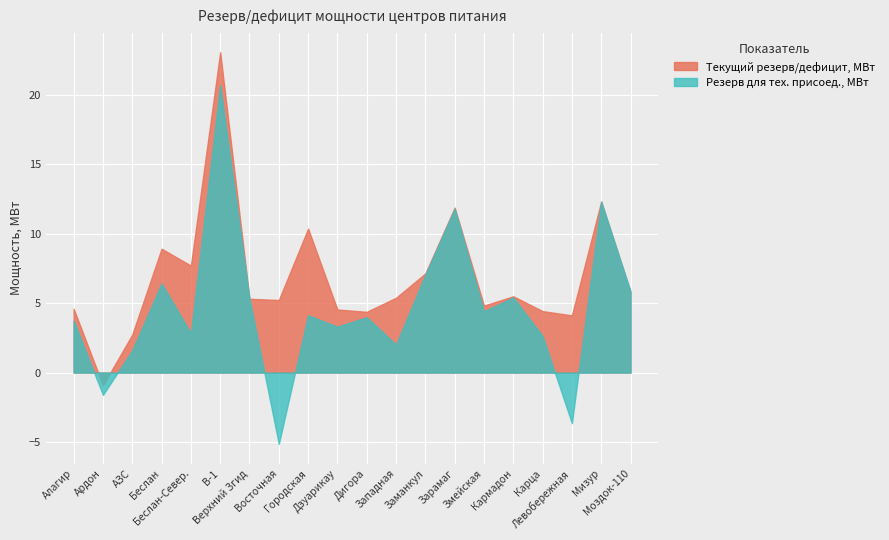

What is the sum of all Резерв для технологического присоединения, МВт values?

92.9